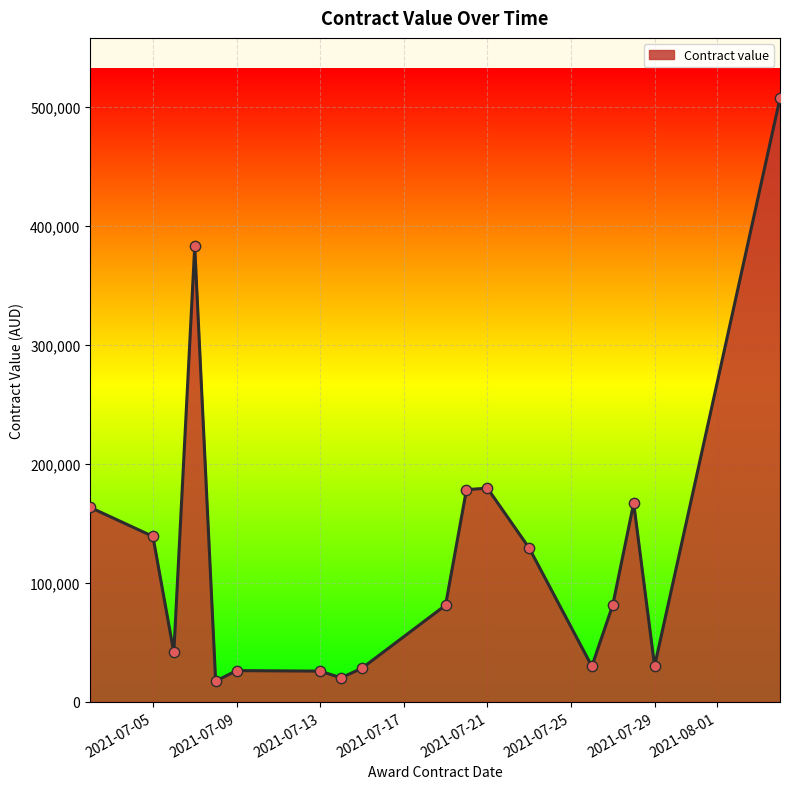

Approximately how many times larger is the value at 2021-07-13 compared to 2021-07-29?

0.9